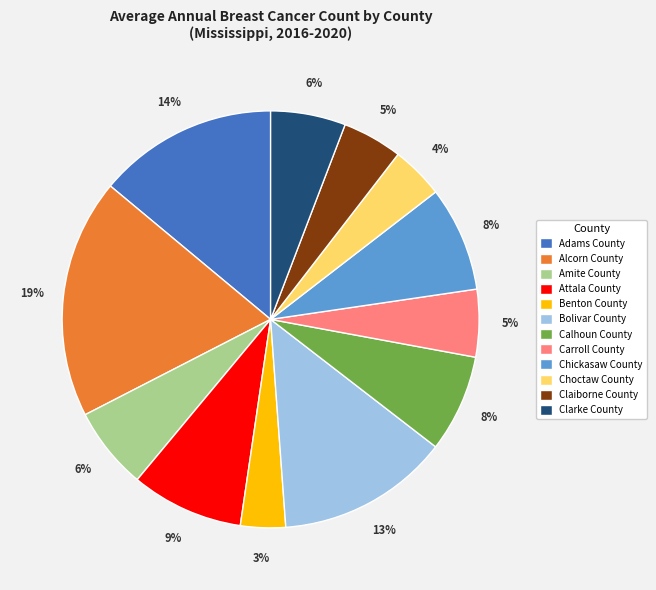

What percentage is the Carroll County slice, to the nearest percent?

5%